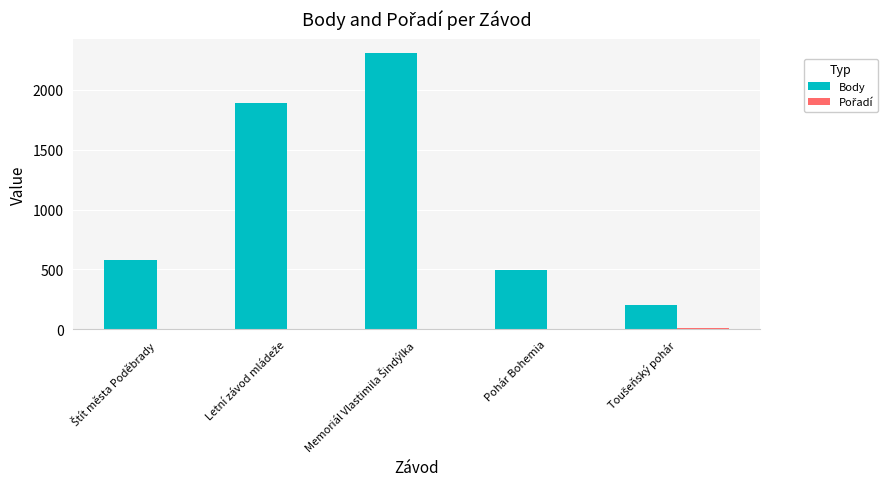

What is the sum of all Body values?

5478